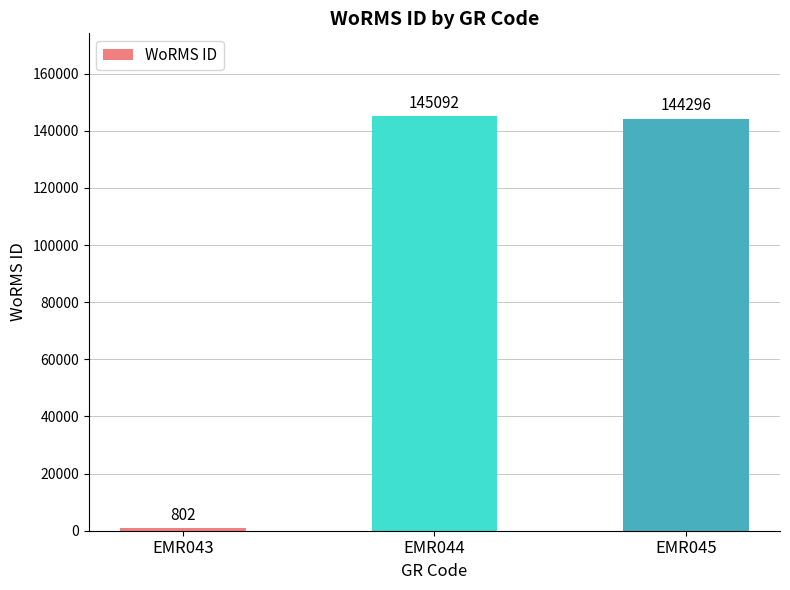

Between EMR043 and EMR044, which is larger?

EMR044